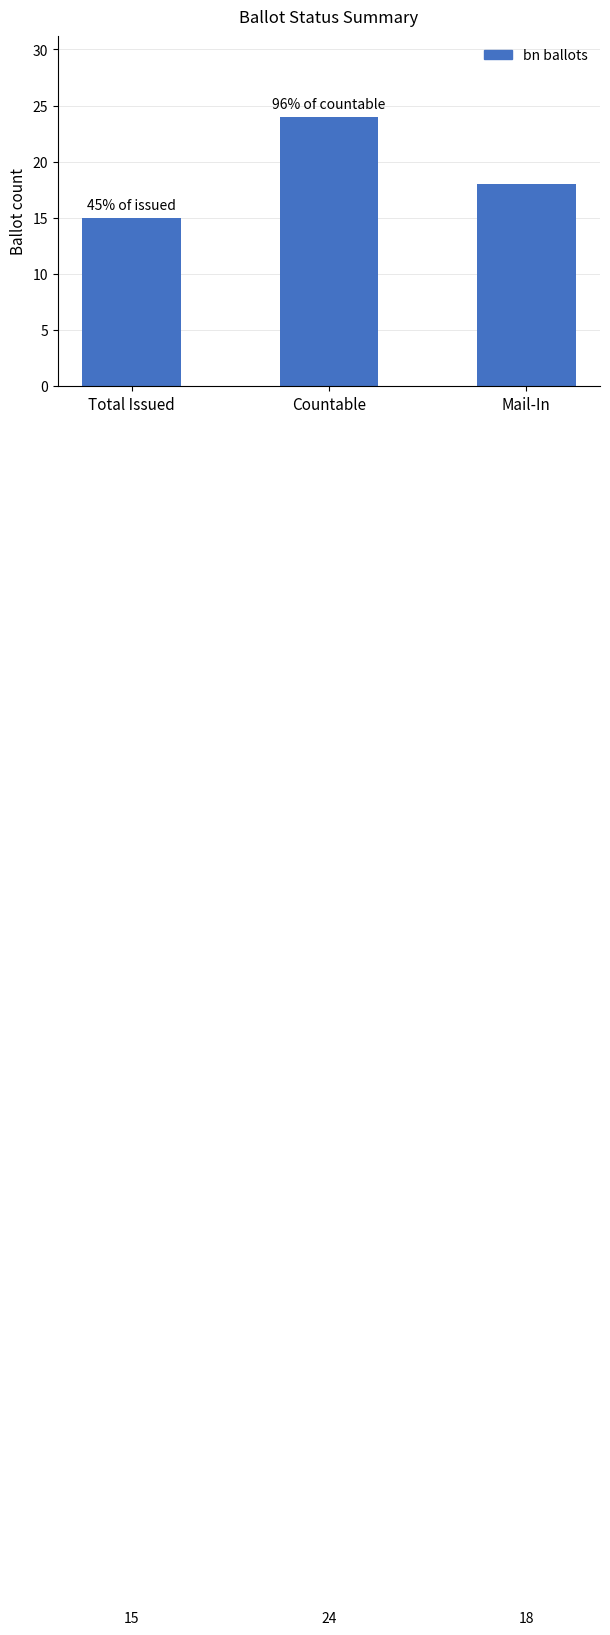

What is the difference between the maximum and minimum values?

9